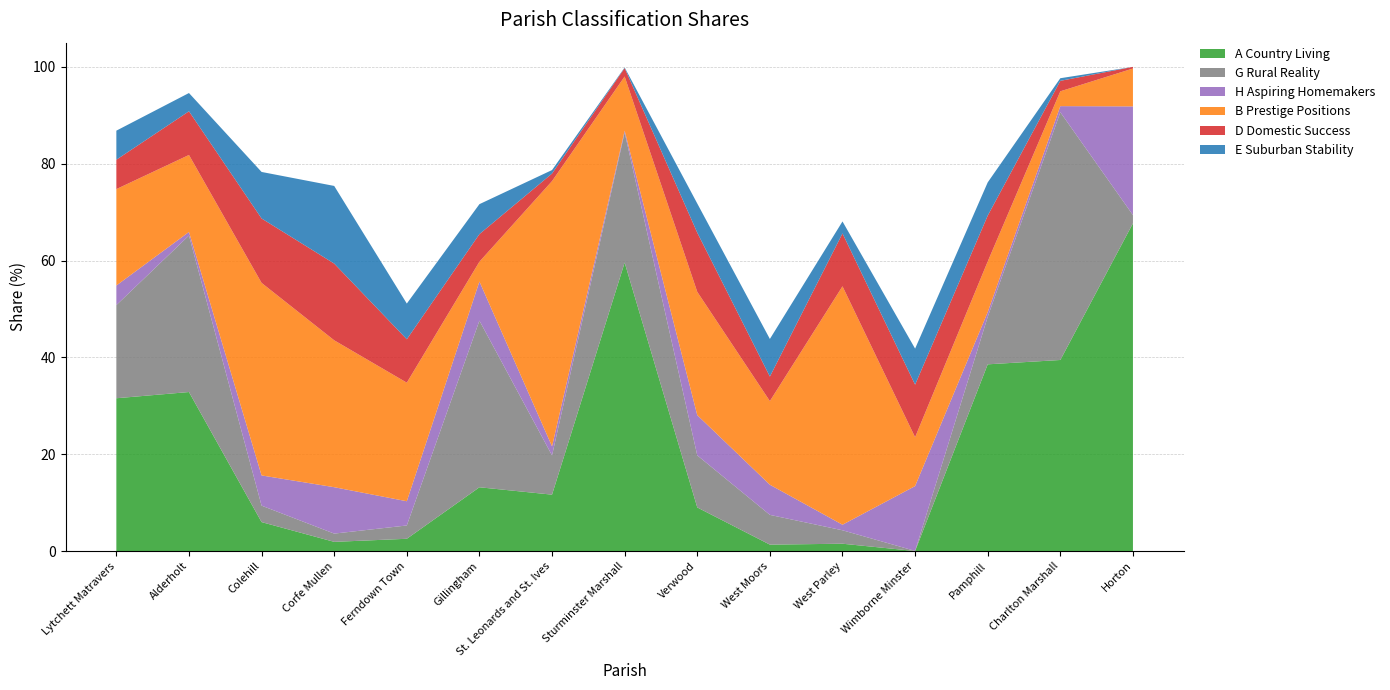

Reading left to right, what are all the values shown in this chart?

A Country Living: 31.6	32.8	6.0	1.9	2.5	13.2	11.6	59.6	9.0	1.3	1.5	0.0	38.6	39.5	67.7
G Rural Reality: 19.2	32.3	3.4	1.7	2.8	34.4	8.1	26.9	10.8	6.1	2.8	0.0	9.8	51.2	1.7
H Aspiring Homemakers: 4.0	0.7	6.2	9.6	5.0	8.1	1.9	0.4	8.3	6.2	1.1	13.4	1.0	1.3	22.4
B Prestige Positions: 19.9	15.9	39.8	30.3	24.5	4.1	54.8	11.2	25.5	17.3	49.2	10.1	10.5	3.1	7.8
D Domestic Success: 6.1	9.0	13.3	15.8	9.0	5.7	1.6	1.7	12.2	5.1	10.9	10.9	9.5	2.2	0.3
E Suburban Stability: 6.0	3.8	9.6	16.0	7.4	6.2	0.7	0.1	6.0	7.8	2.5	7.4	6.9	0.5	0.0